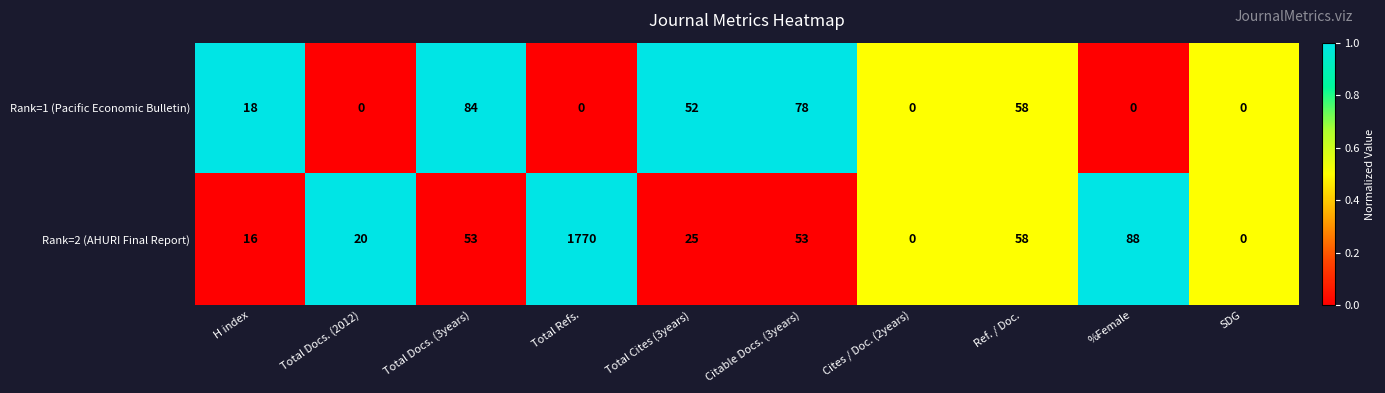

At which category is the sum across all series the highest?

Total Refs.